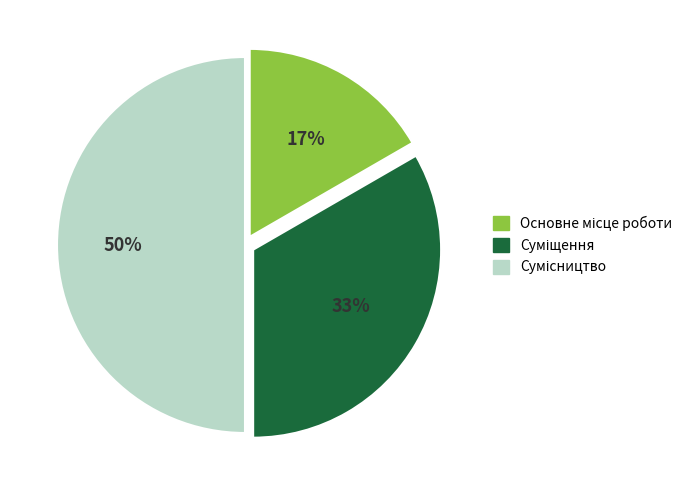

To the nearest percent, what is the difference between the largest and smallest slice percentages?

33%